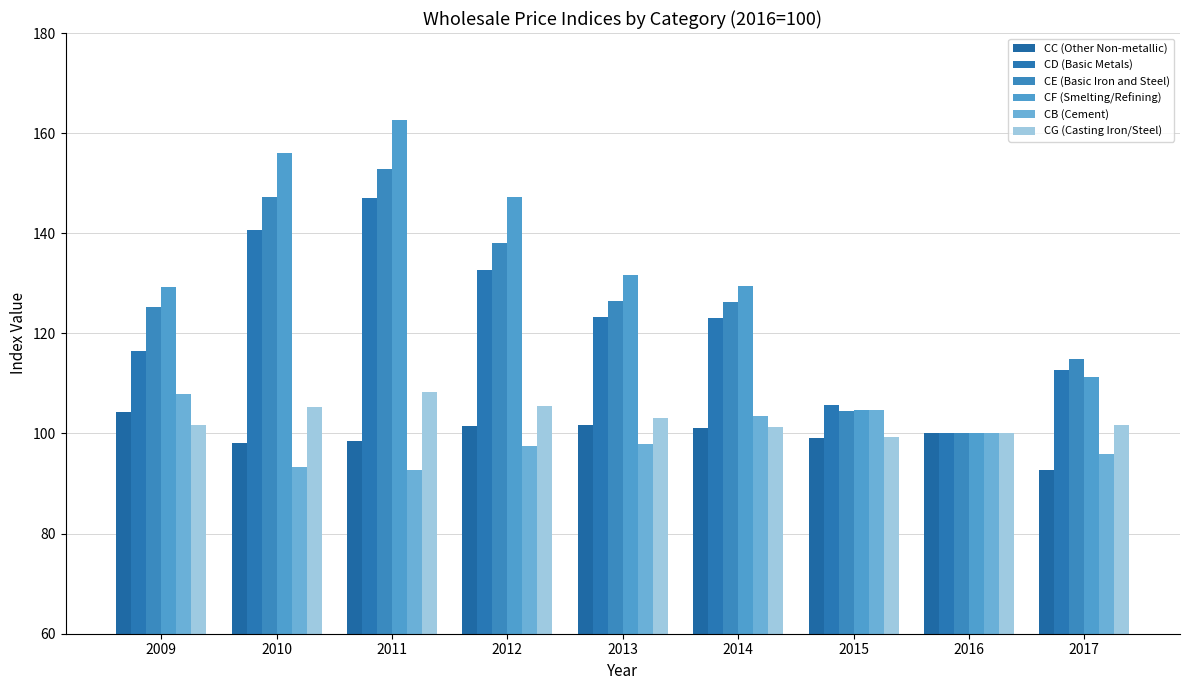

Are the bars grouped side by side (vs. stacked)?

Yes